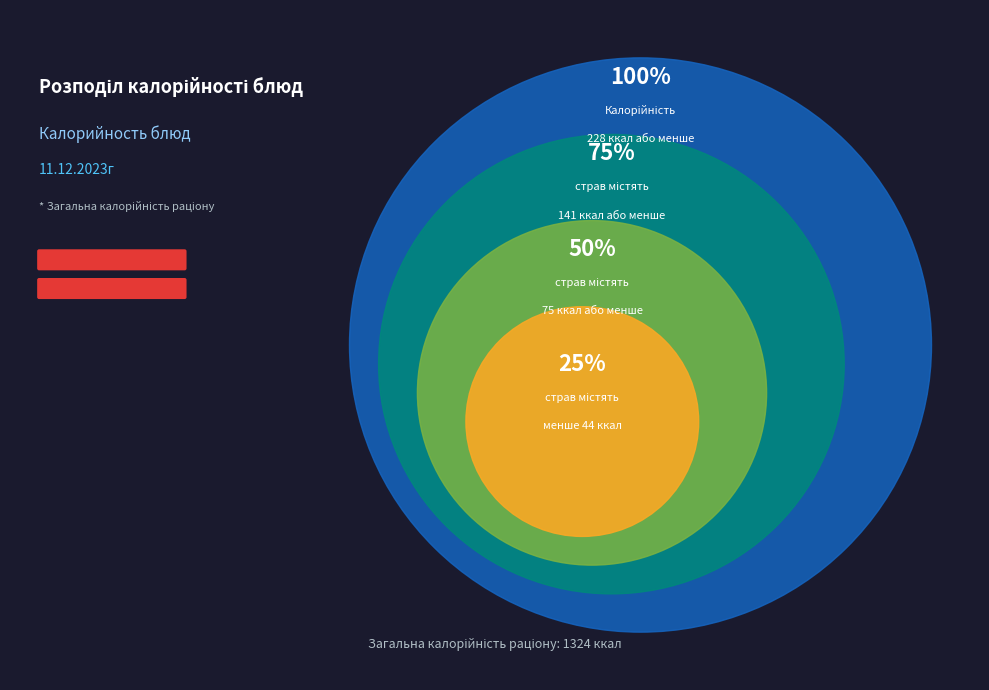

Does any single category account for the majority?

No